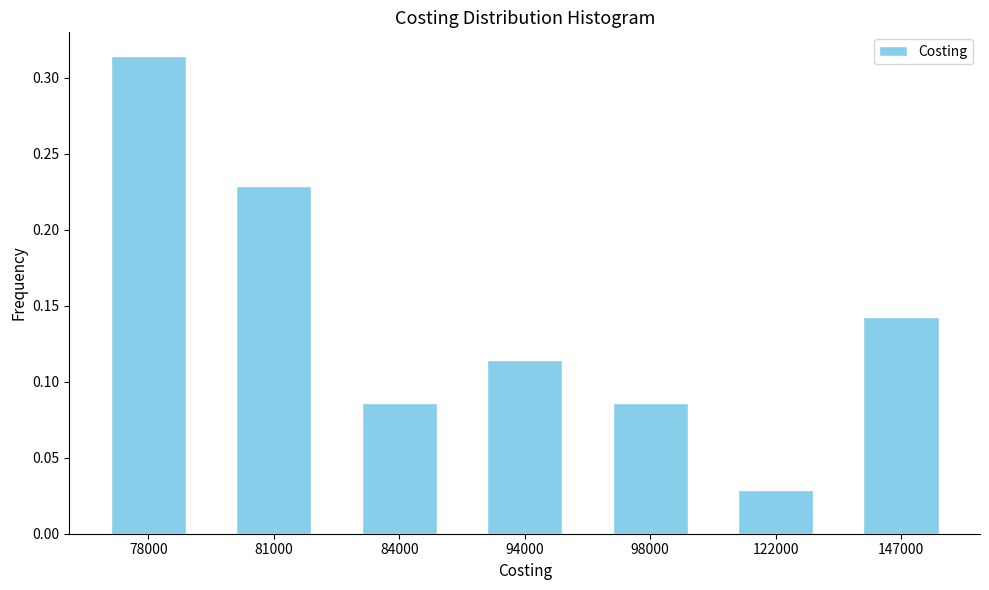

Which has a higher value, 98000 or 78000?

78000